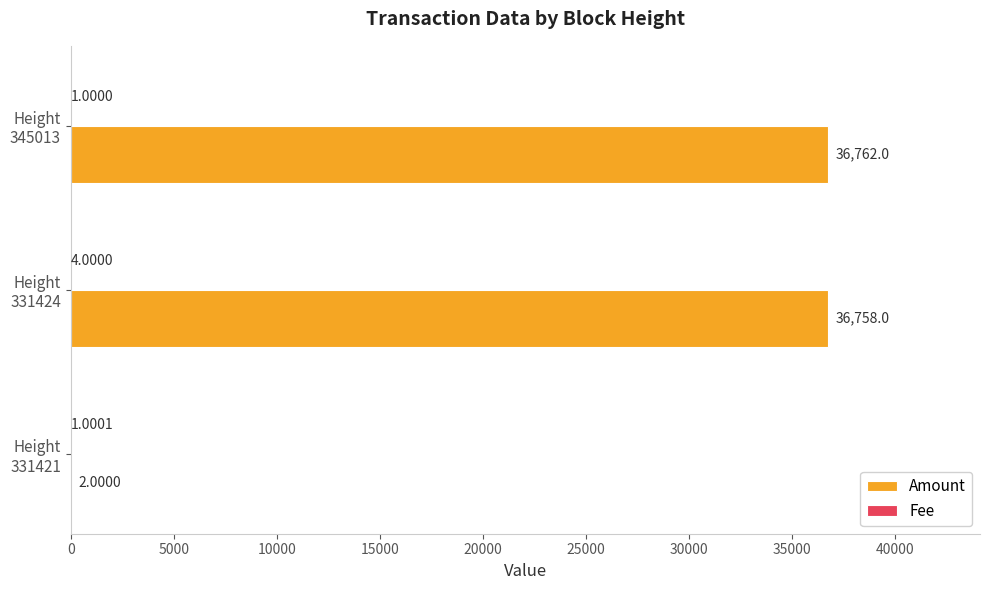

Which series has the largest total across all categories?

Amount